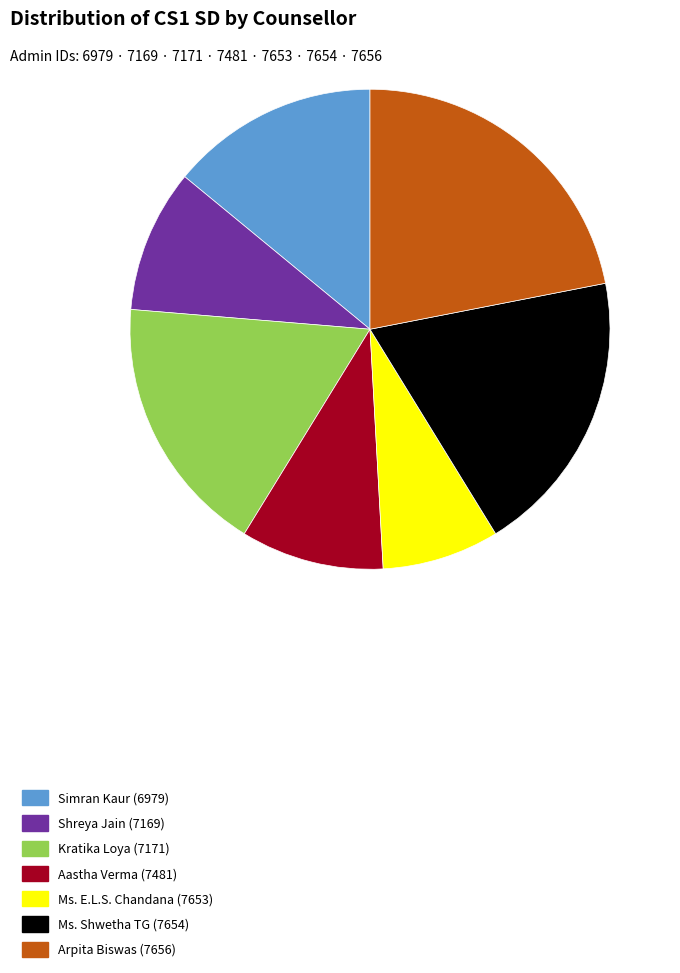

How many segments does this pie chart have?

7